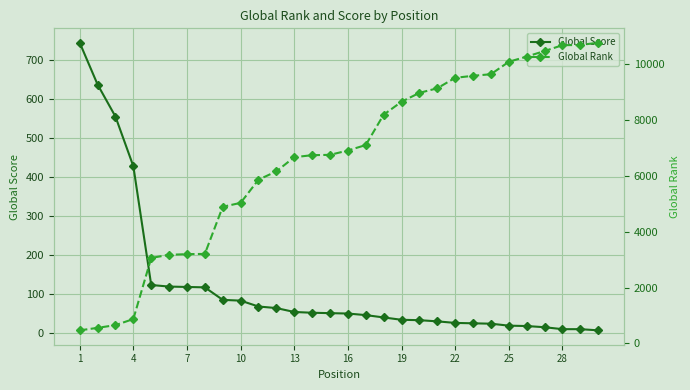

Which series has the largest range (max minus min)?

Global Rank